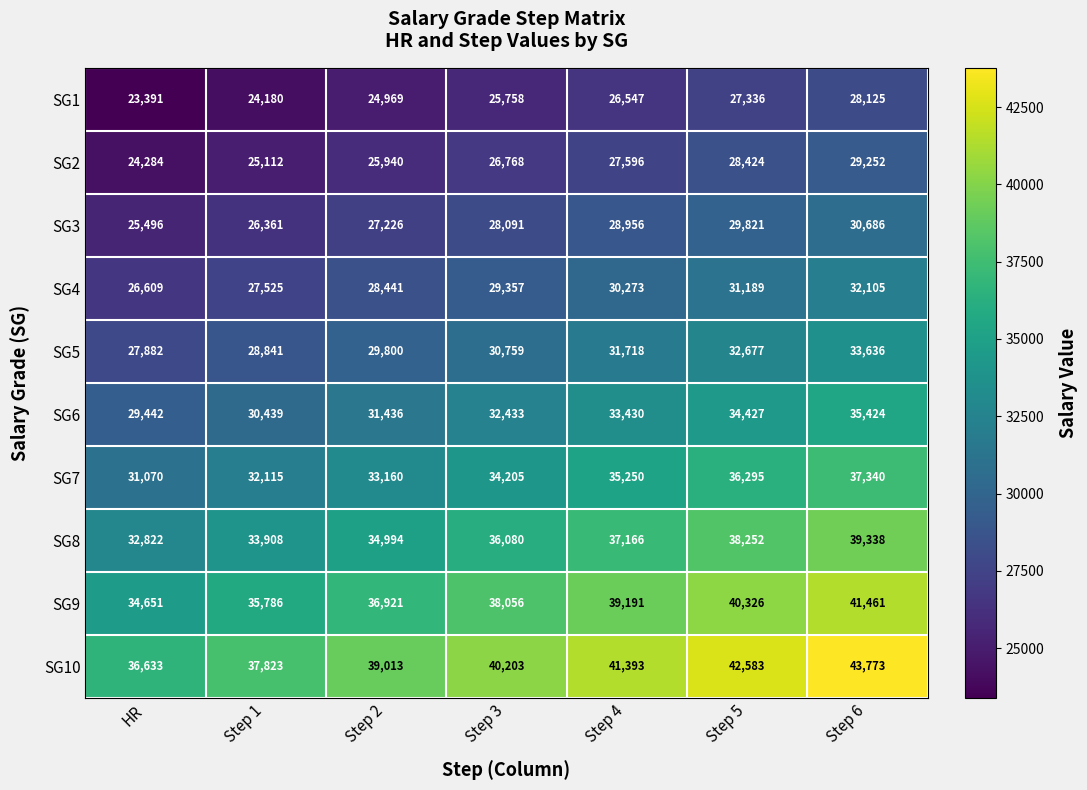

Which category has the highest value across all series?

Step 6